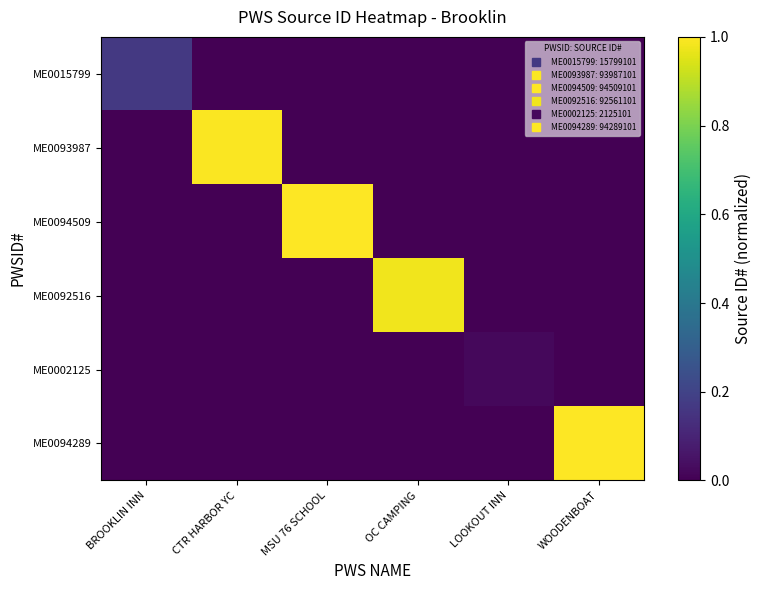

Between BROOKLIN INN and WOODENBOAT, which series saw the biggest shift?

ME0094289